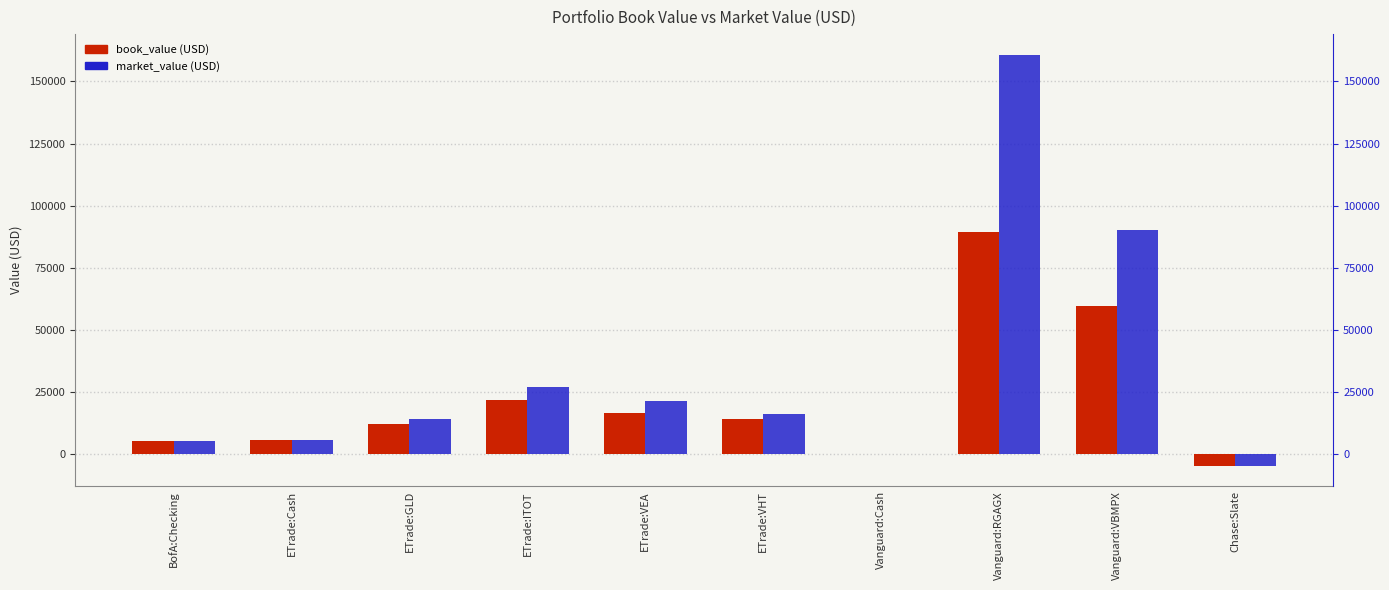

True or false: market_value (USD) has a value of 16075.7 at ETrade:VHT.

True